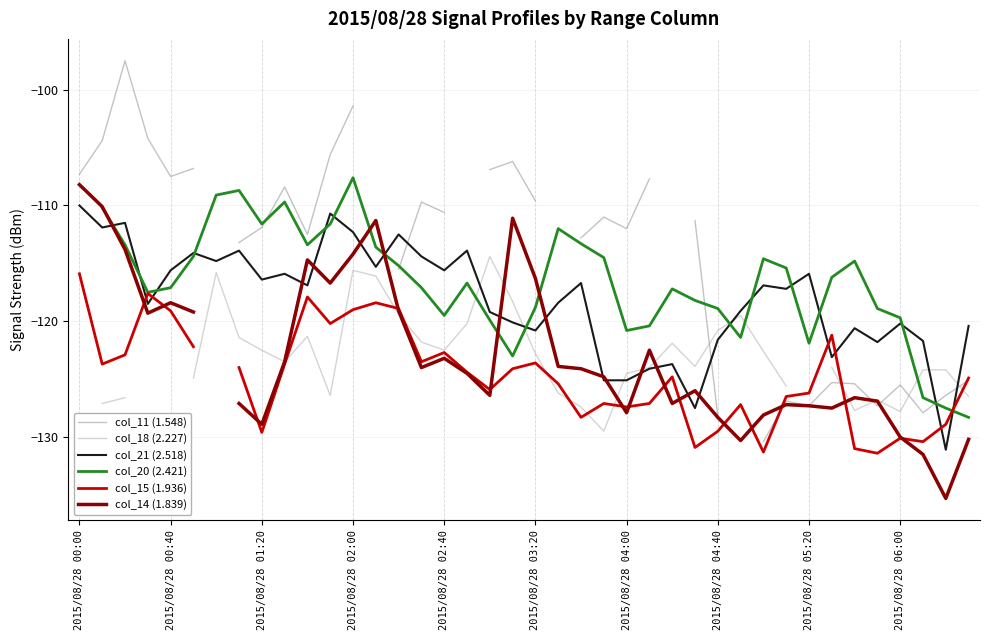

What is the minimum value for col_21 (2.518)?

-131.1